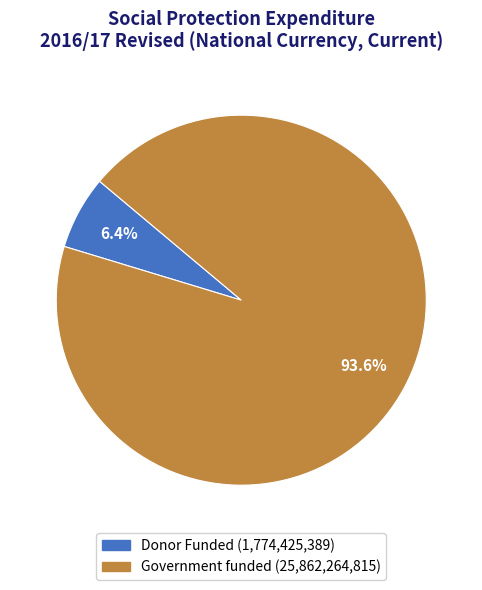

Approximately how many times larger is the value at Government funded compared to Donor Funded?

14.6